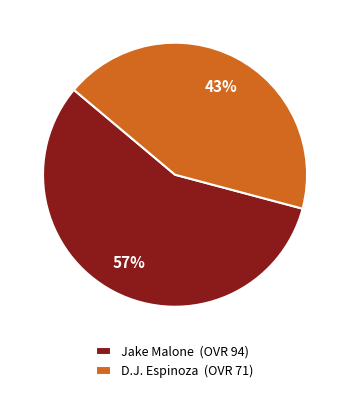

Combined, do D.J. Espinoza (OVR 71) and Jake Malone (OVR 94) account for over 50%?

Yes